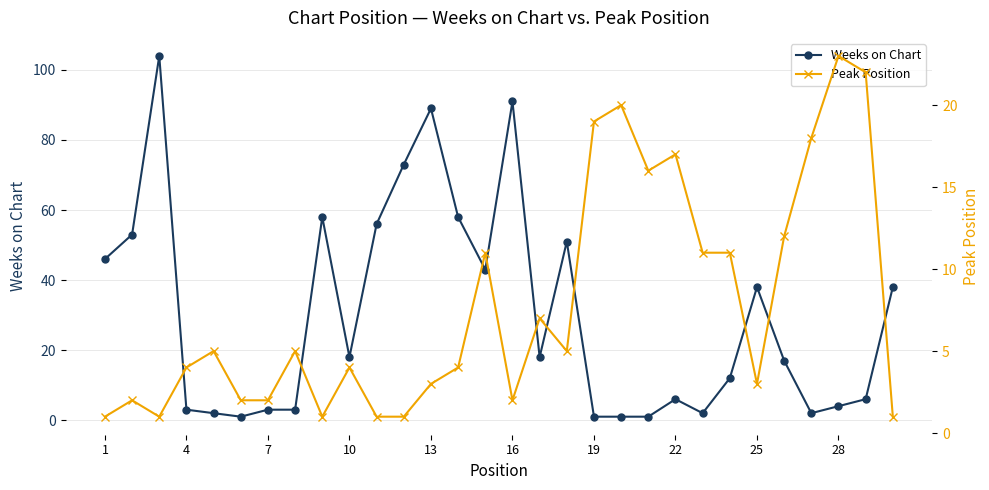

Rank the series by their average value, from highest to lowest.

Weeks on Chart, Peak Position